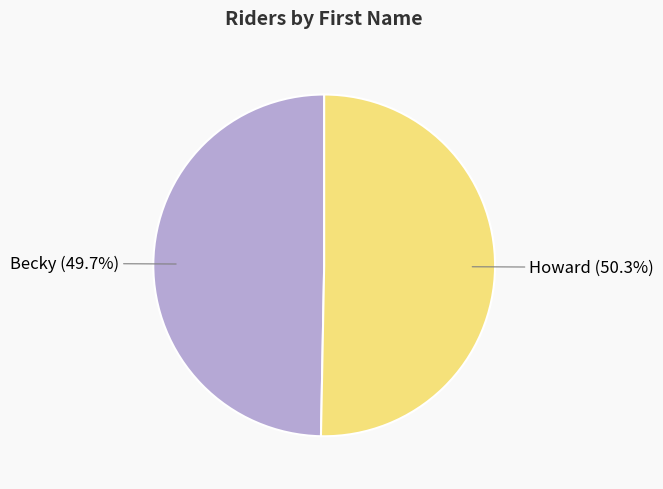

Which category has the smallest portion of the pie?

Becky